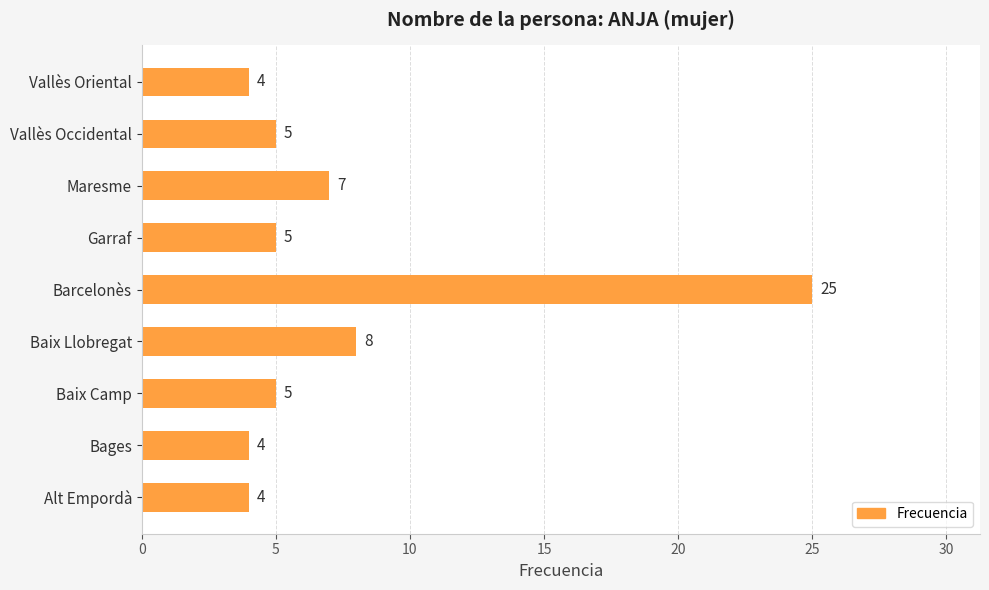

What is the average value?

7